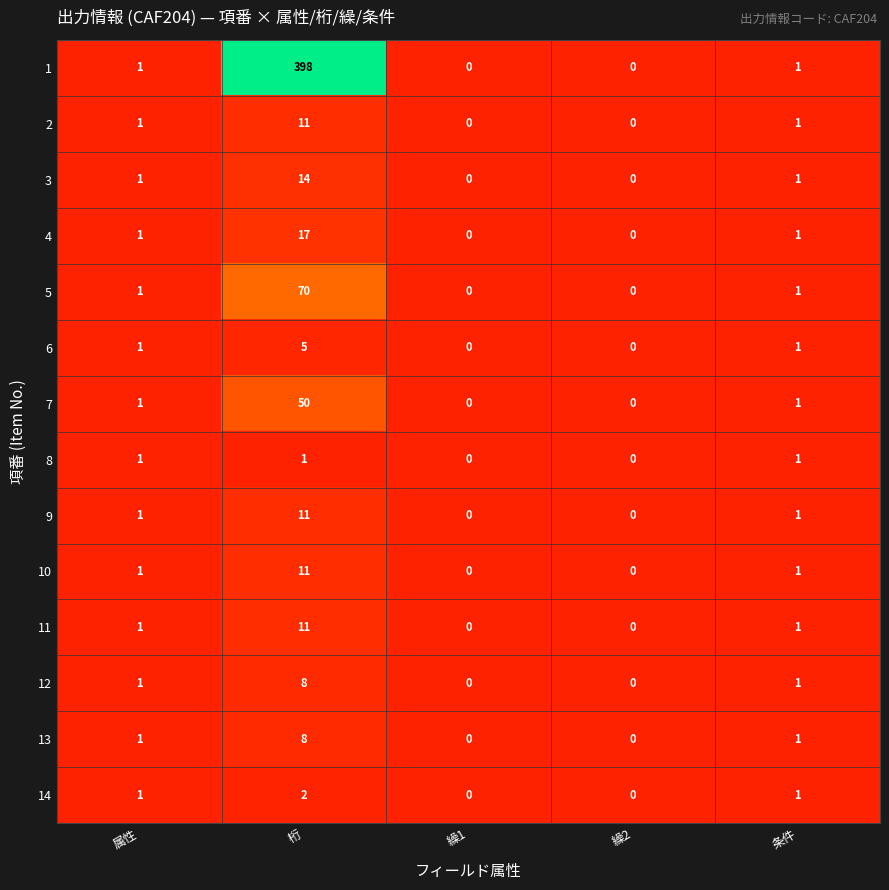

How many positive values does the 11 series have?

3